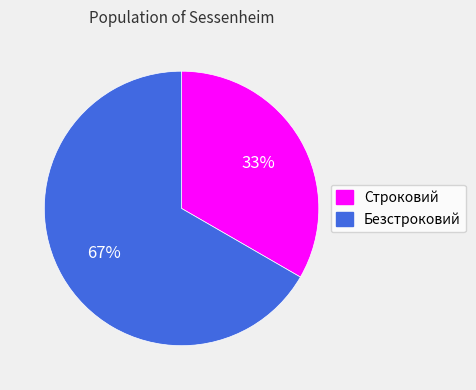

To the nearest percent, what is the average slice percentage?

50%